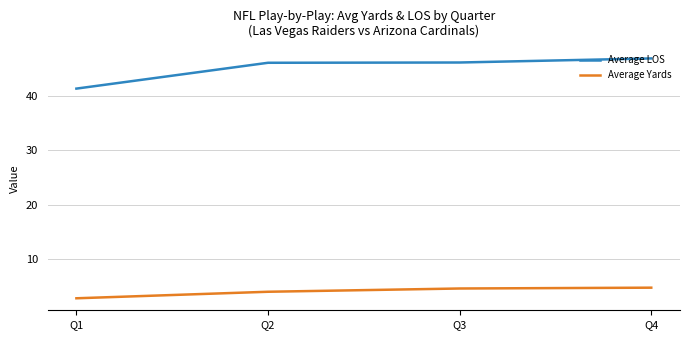

What is the average value of the Average Yards series?

4.0